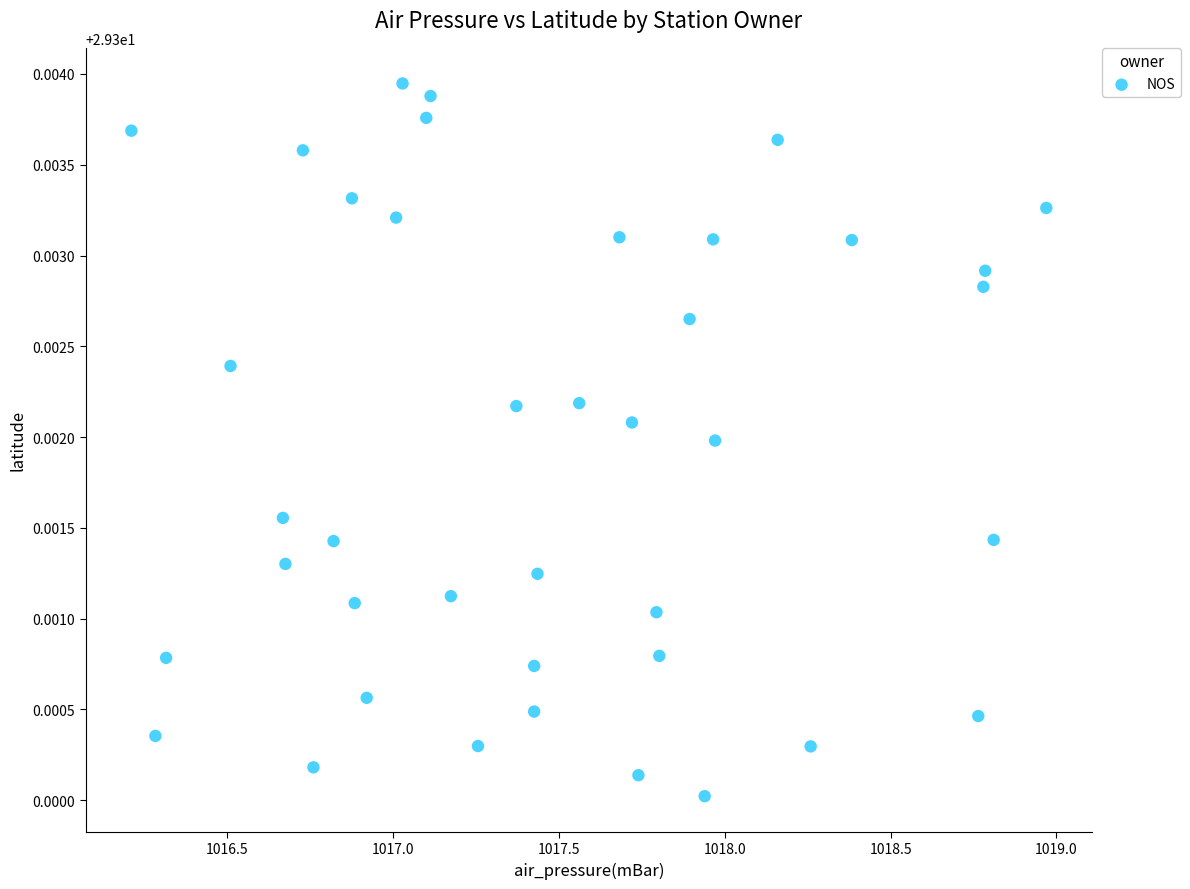

What is the range of X values (max minus min)?

2.8